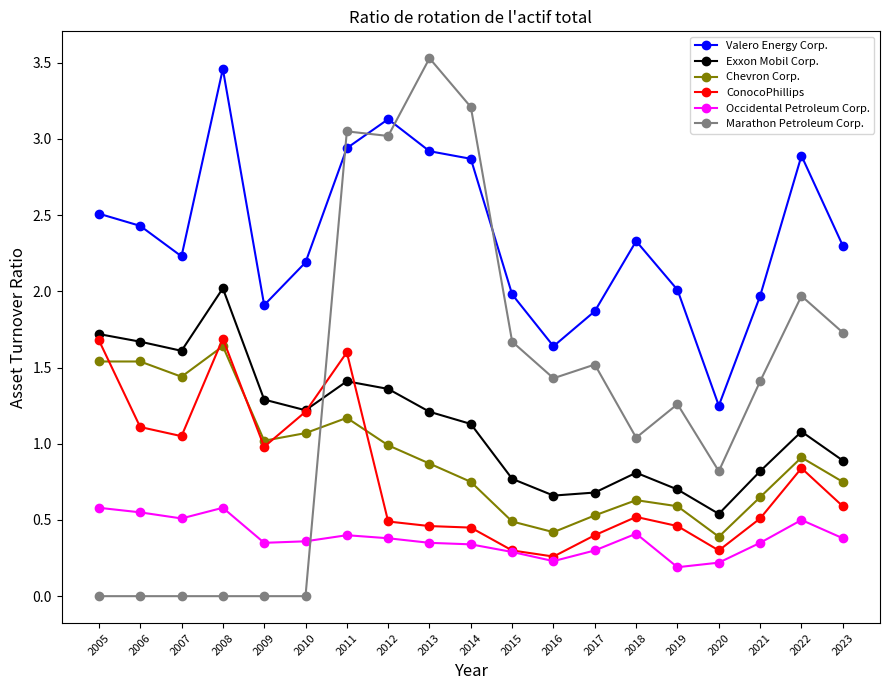

Which series has the largest total across all categories?

Valero Energy Corp.